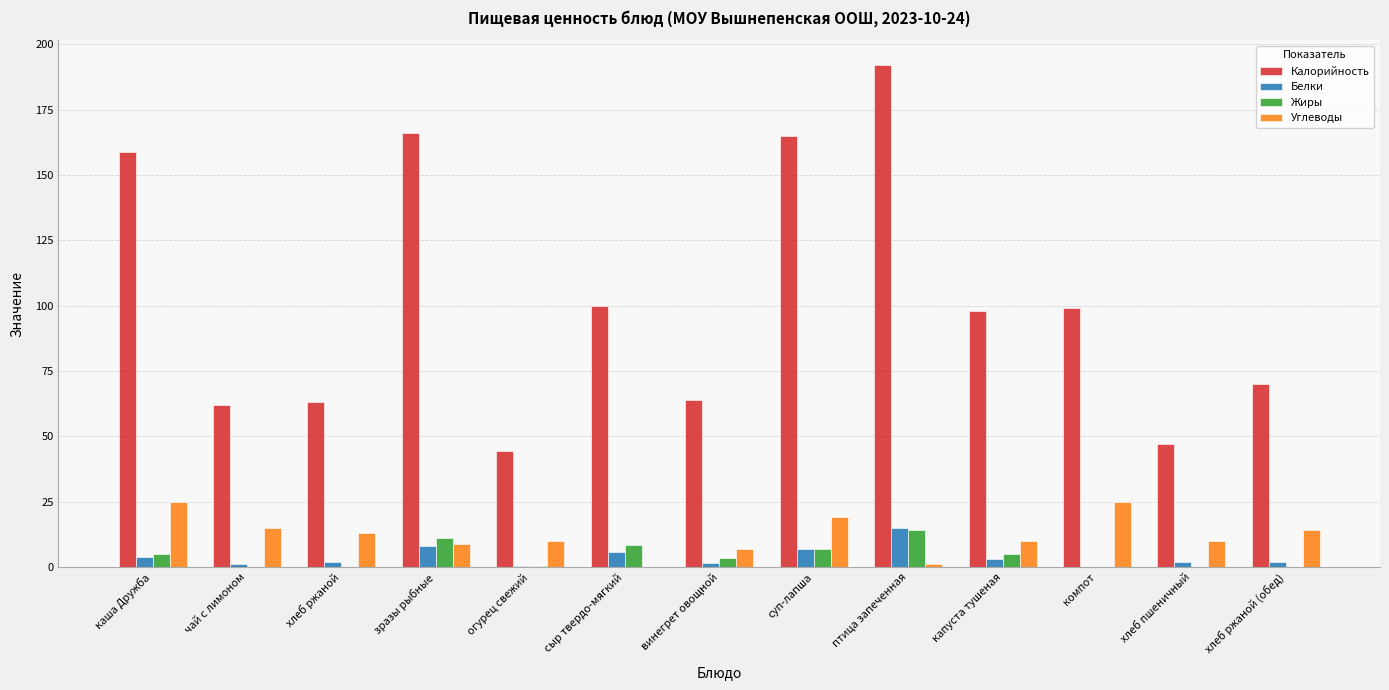

What is the greatest value displayed?

192.0